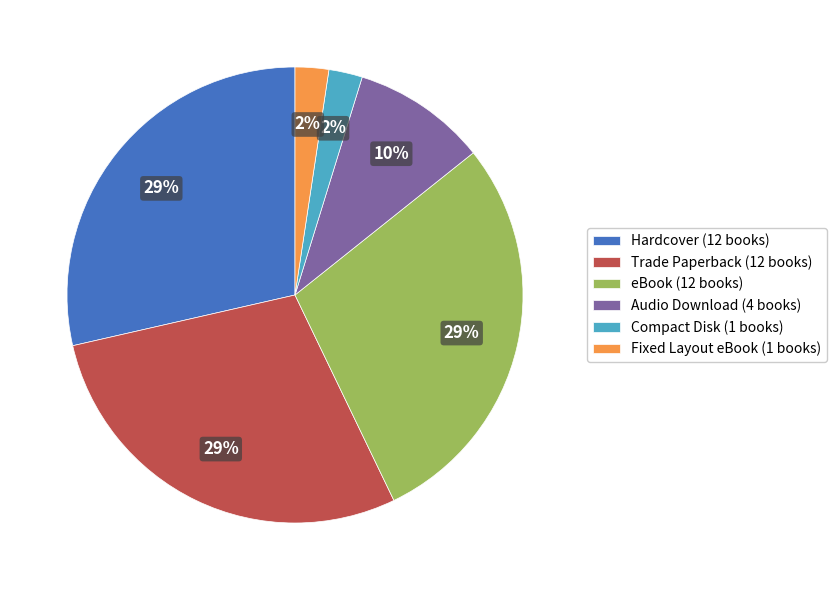

The Hardcover slice represents 38% of the pie. True or false?

False